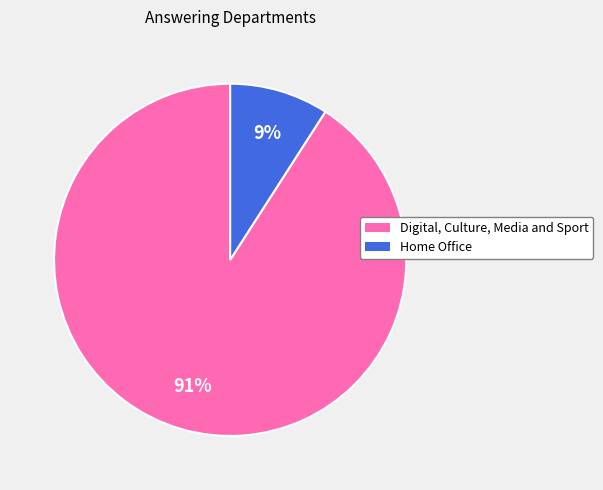

Do Digital, Culture, Media and Sport and Home Office together represent more than half of the pie?

Yes